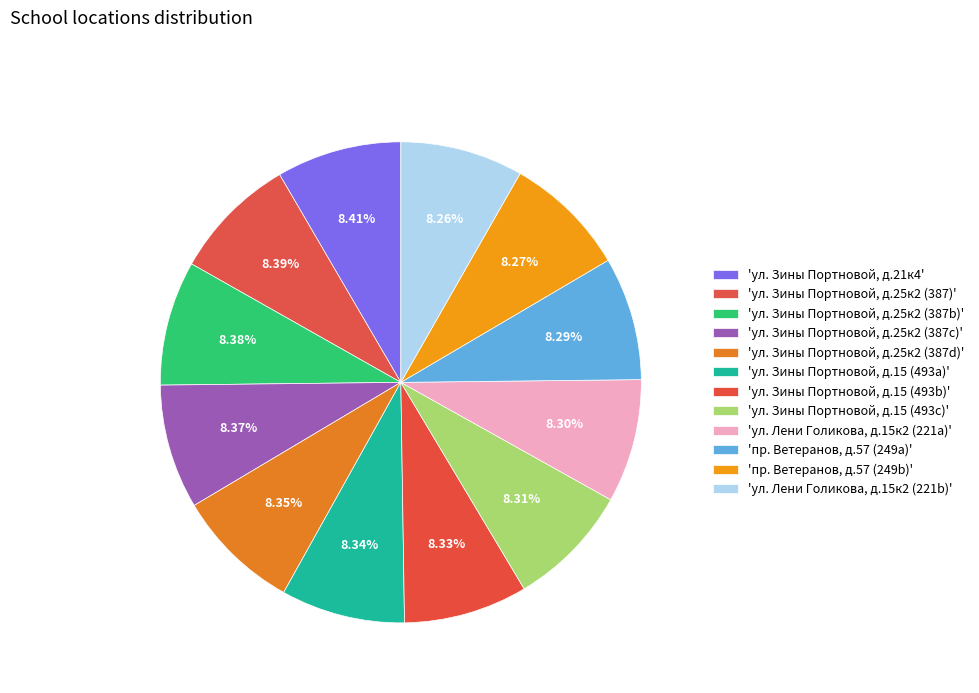

How many segments does this pie chart have?

12